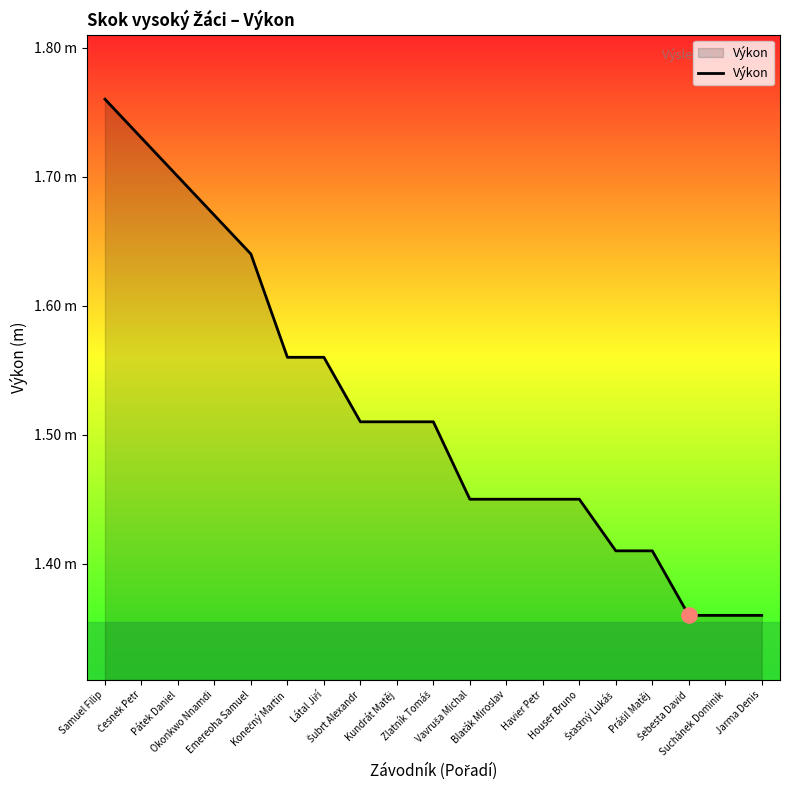

Is this an area chart (filled region under the line)?

Yes